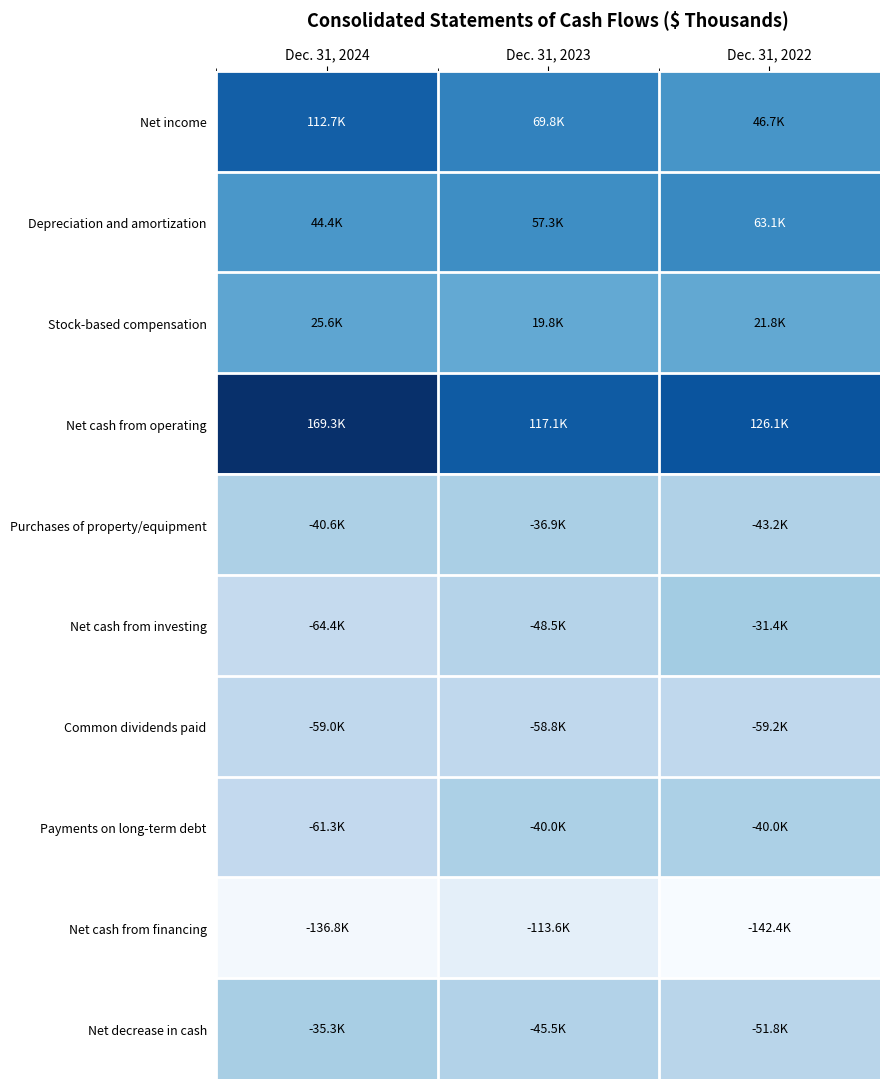

At which category does the chart reach its minimum across all series?

Dec. 31, 2022